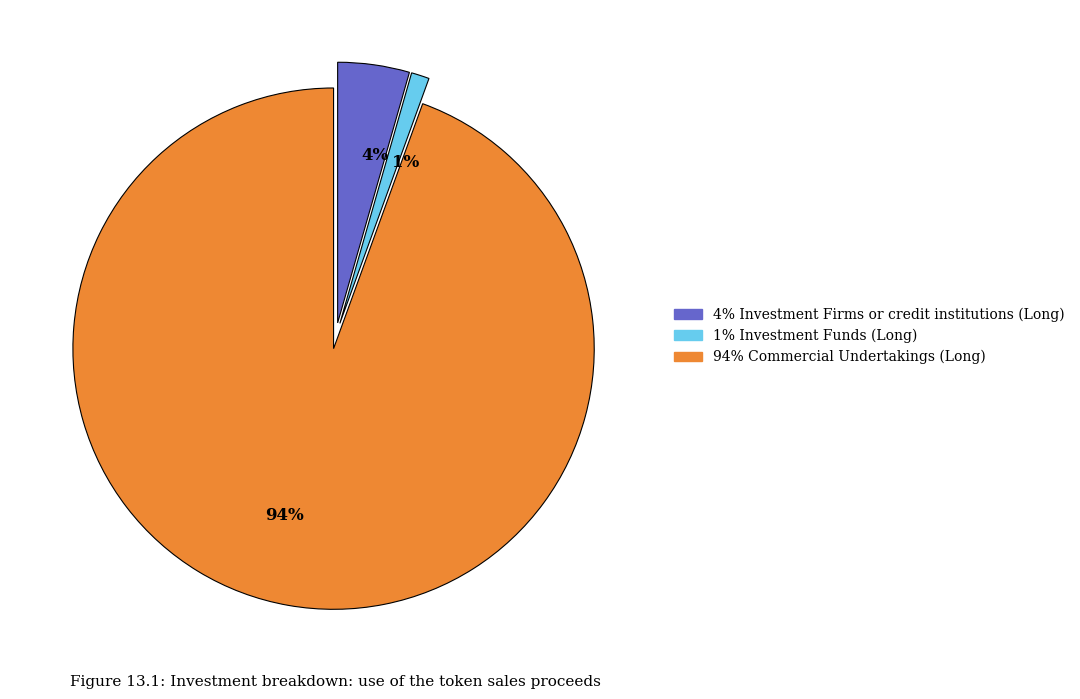

What percentage is the 1% slice, to the nearest percent?

1%